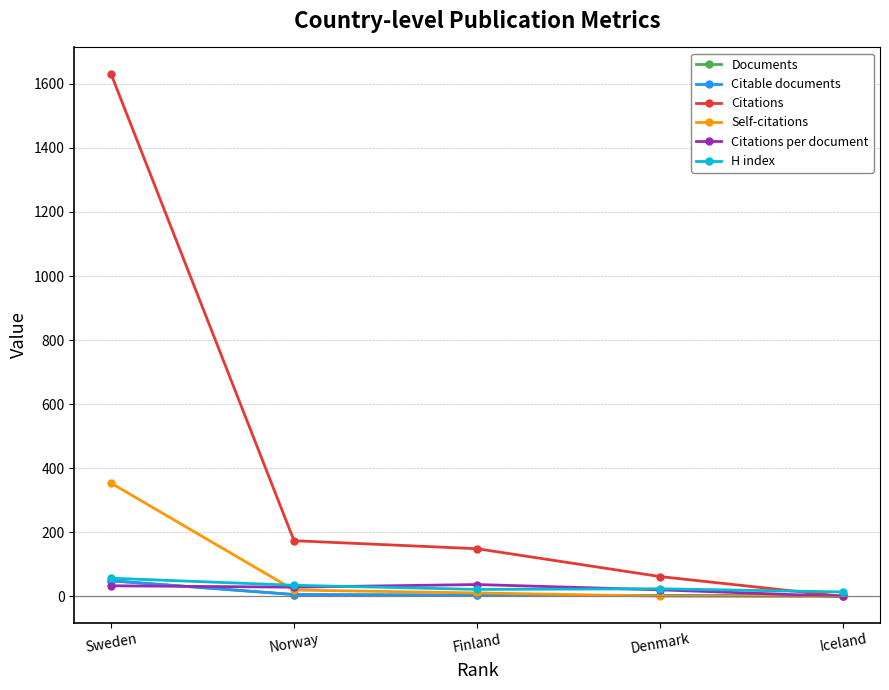

What is the maximum value for Citations?

1632.0